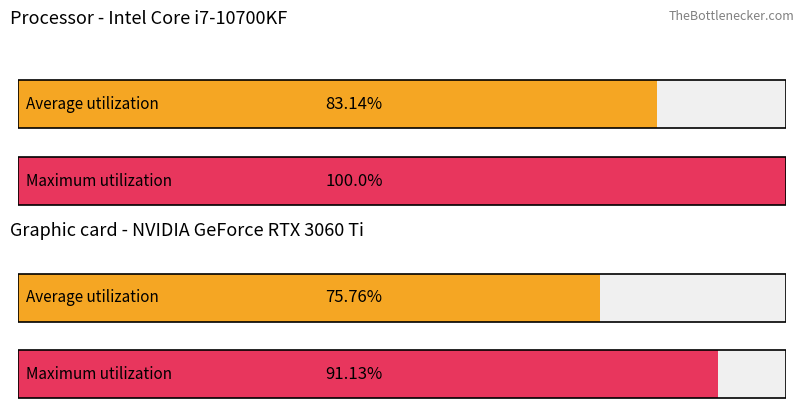

The Average utilization series shows 5.4 at SDS_P2. True or false?

False